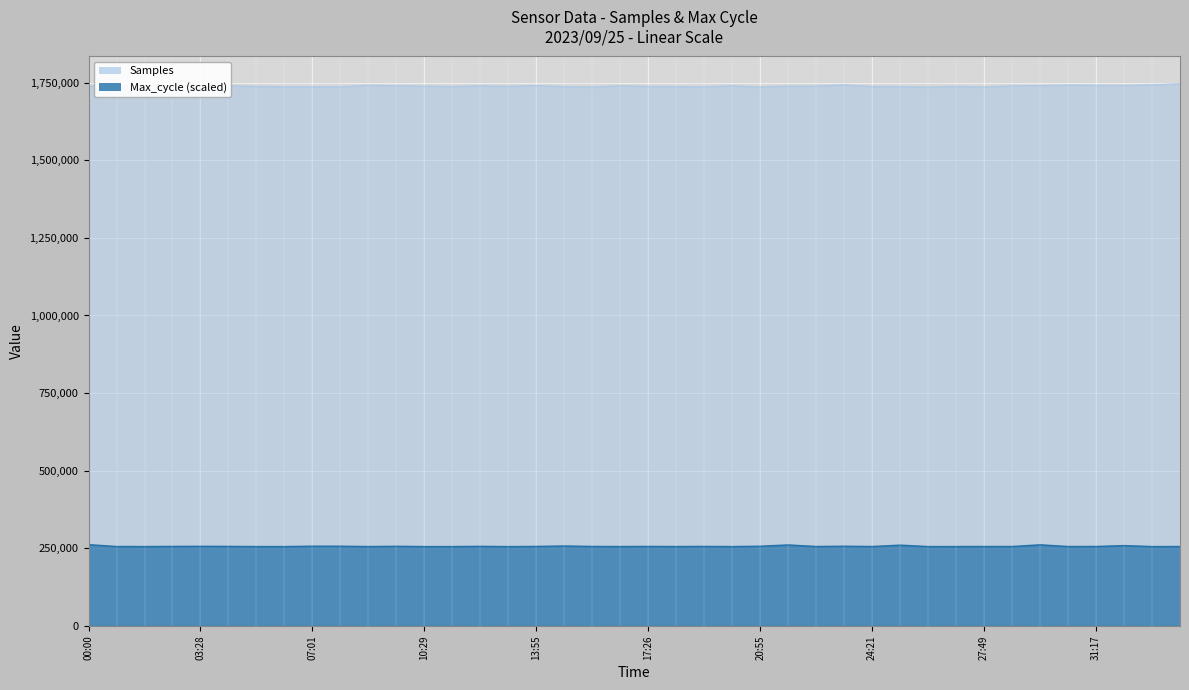

List the series in order of their peak value, highest first.

Samples, Max_cycle